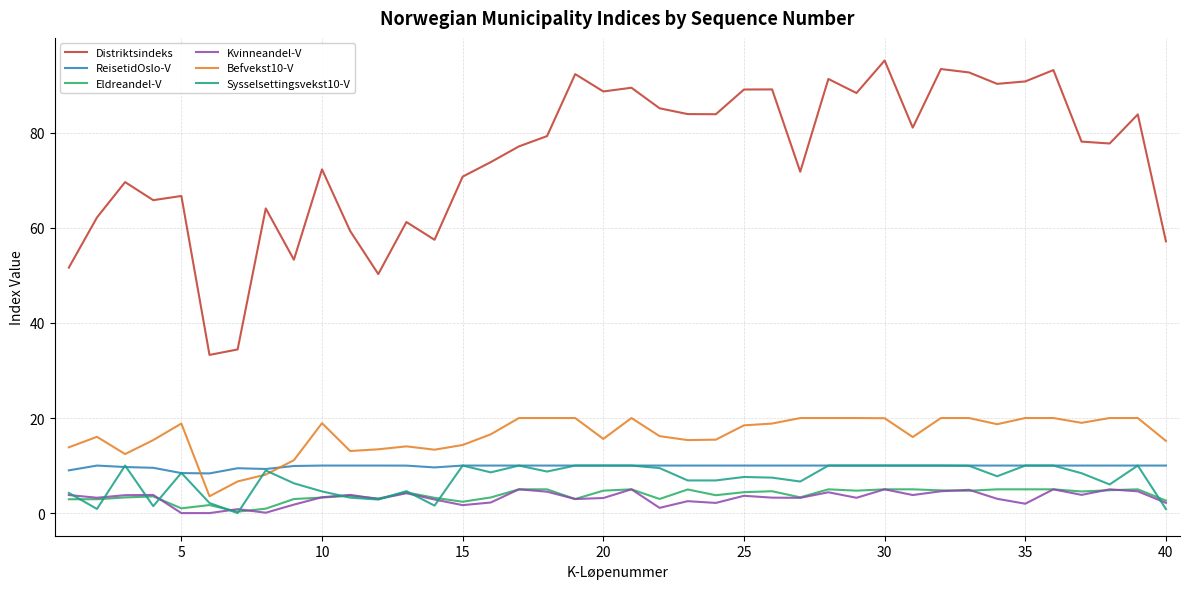

Which series has the widest spread of values?

Distriktsindeks